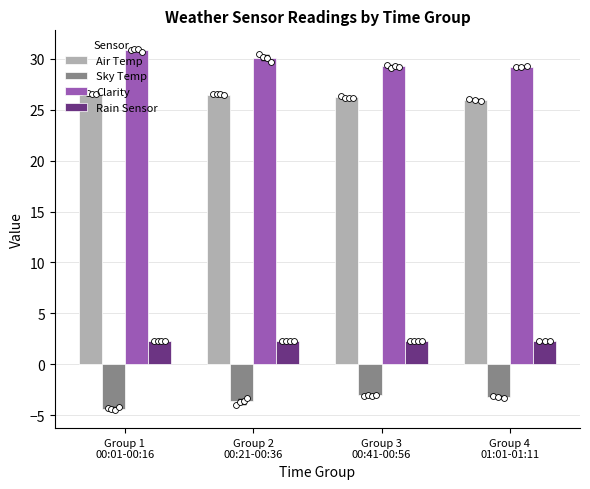

What is the total value across all series at Group 1
00:01-00:16?

55.4